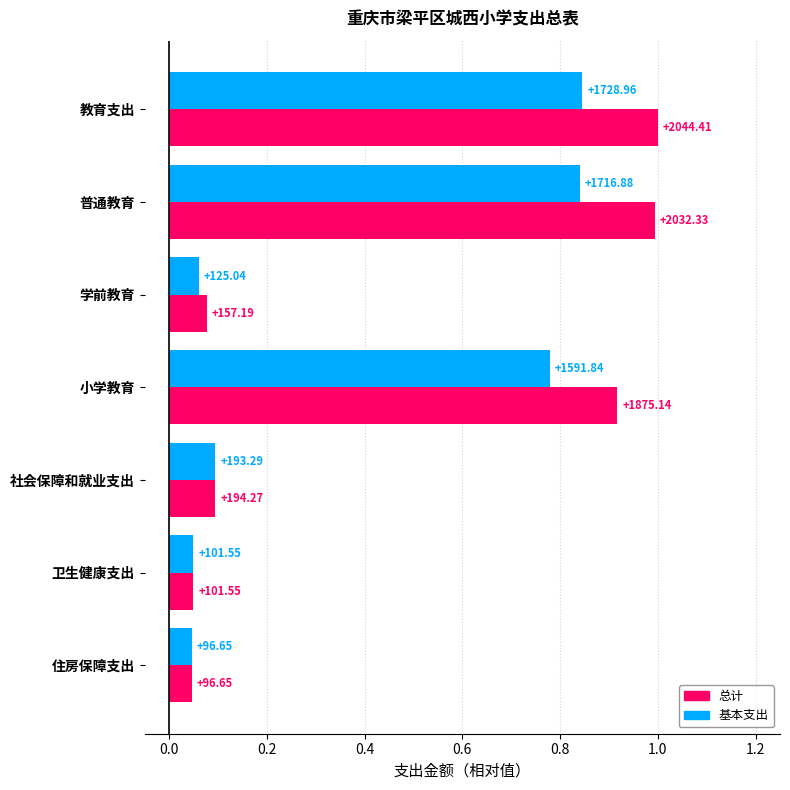

What are all the series names shown in the legend?

总计, 基本支出